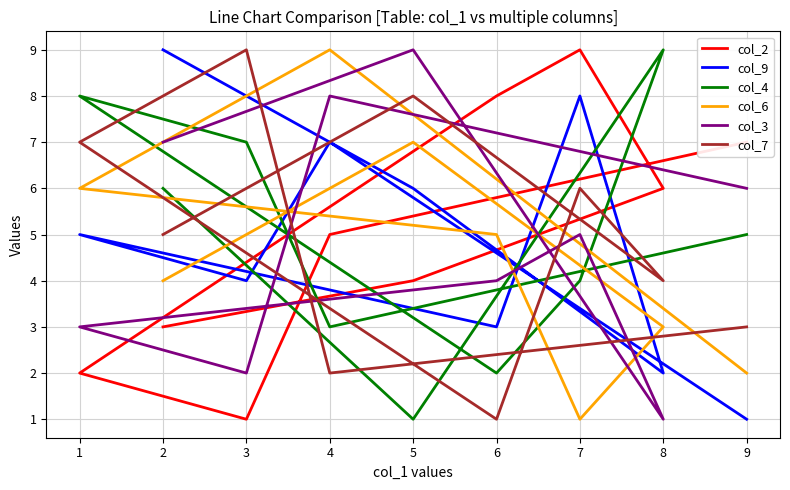

In col_2, how many points are higher than both neighbors (excluding endpoints)?

1